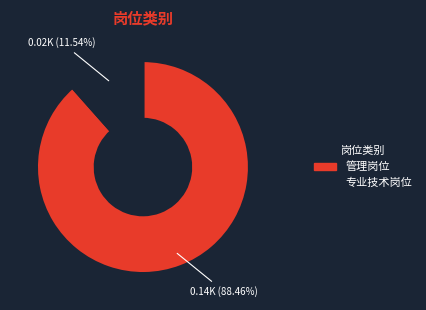

What percentage is the 专业技术岗位 slice, to the nearest percent?

12%